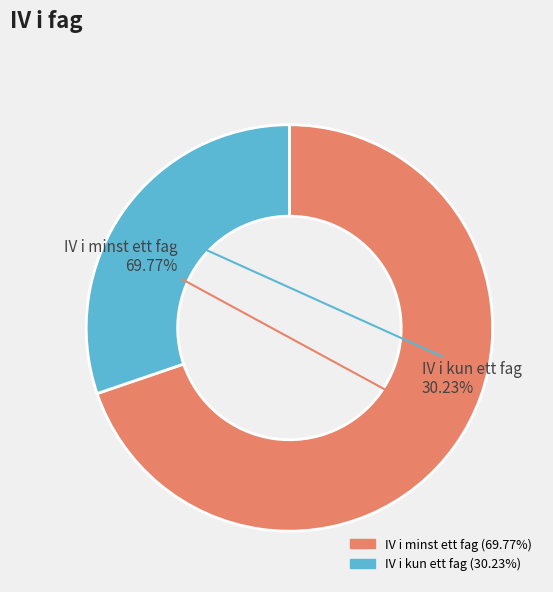

To the nearest percent, what percentage of the pie is IV i minst ett fag?

70%